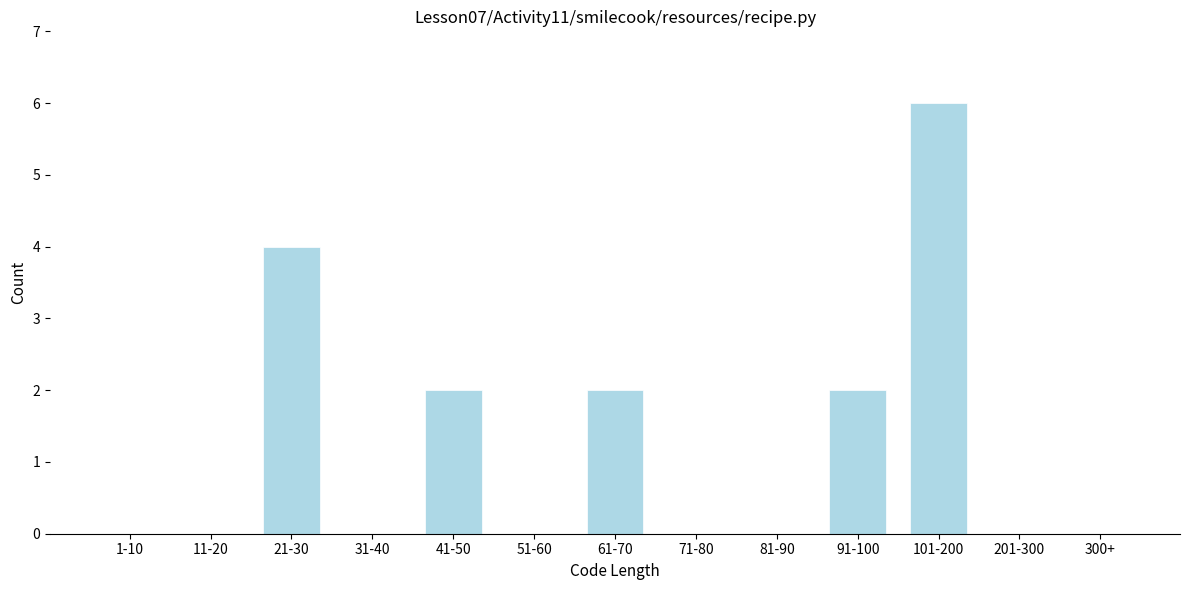

Reading right to left, transcribe all the data shown in this chart.

300+=0	201-300=0	101-200=6	91-100=2	81-90=0	71-80=0	61-70=2	51-60=0	41-50=2	31-40=0	21-30=4	11-20=0	1-10=0